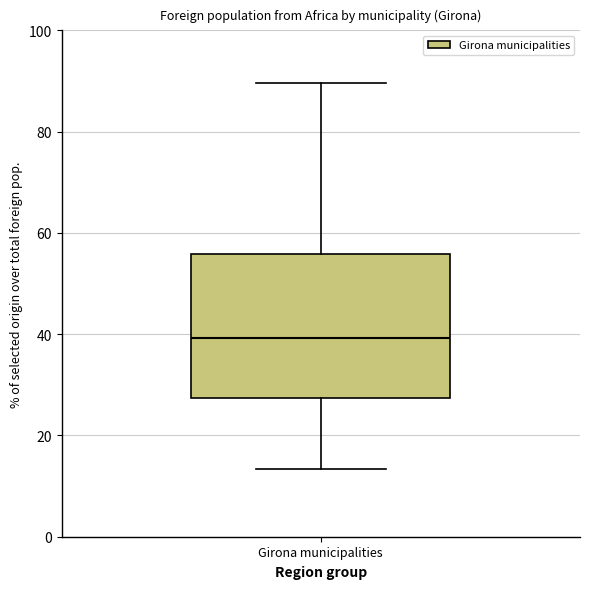

Read this box plot against the y-axis: the position of the median line, the range covered by the box, and the ends of both whiskers. The values are not printed on the chart, so give them approximately, as read against the axis.

median 40, box 28 to 56, whiskers 14 to 90